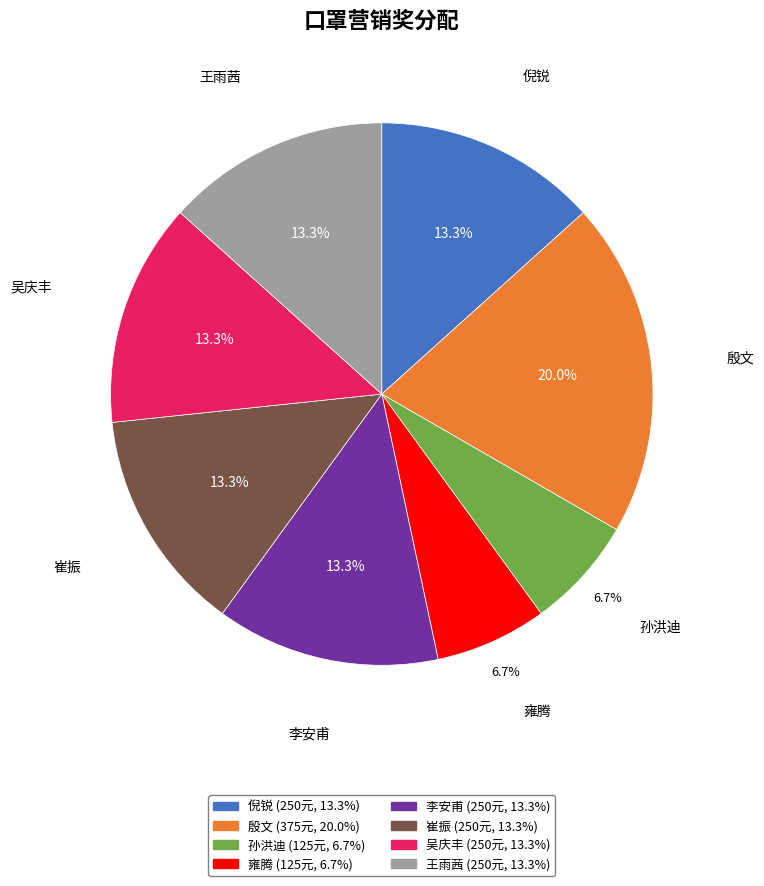

To the nearest percent, what is the combined percentage of 崔振 and 吴庆丰?

27%